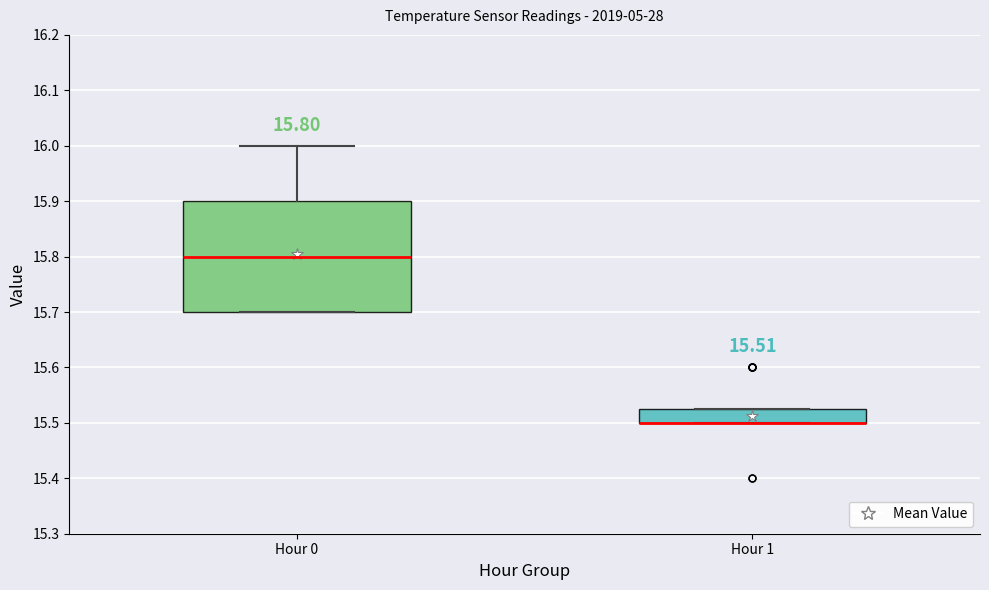

Comparing the boxes themselves (not the whiskers), which one is the tallest?

Hour 0